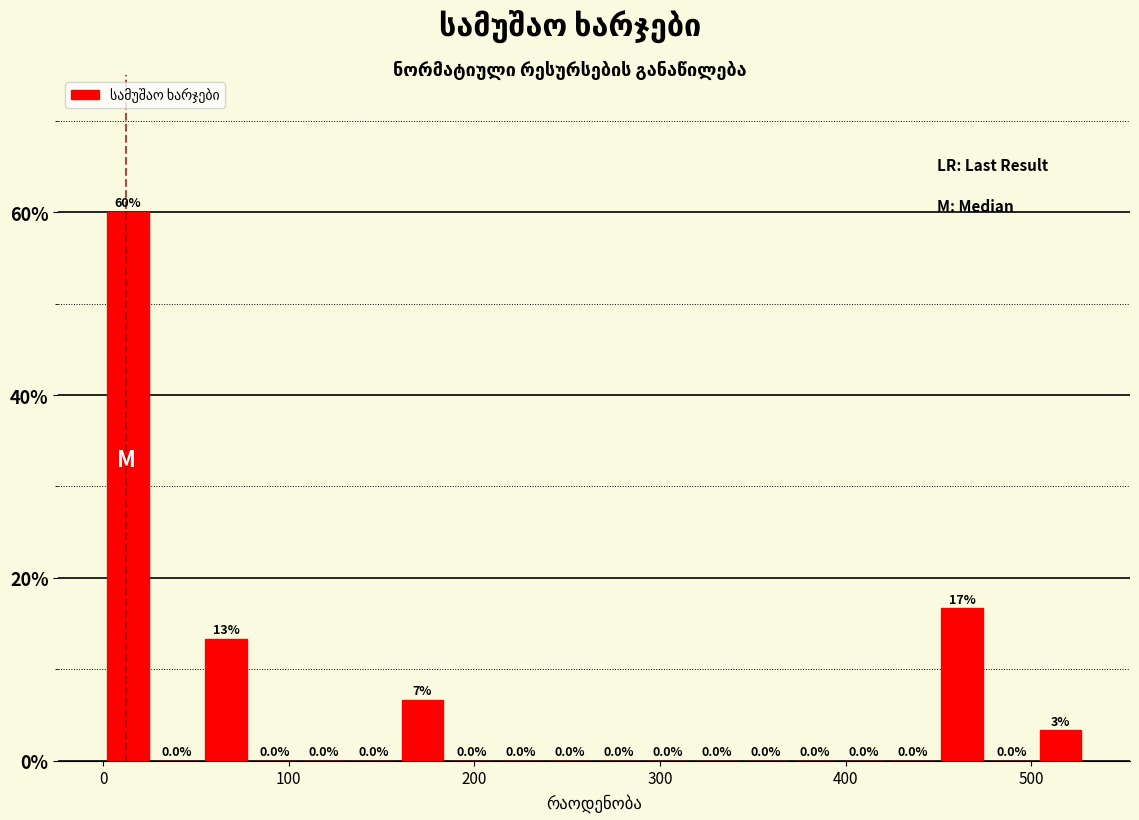

Read against the x-axis, roughly where is the centre of the tallest bar?

10